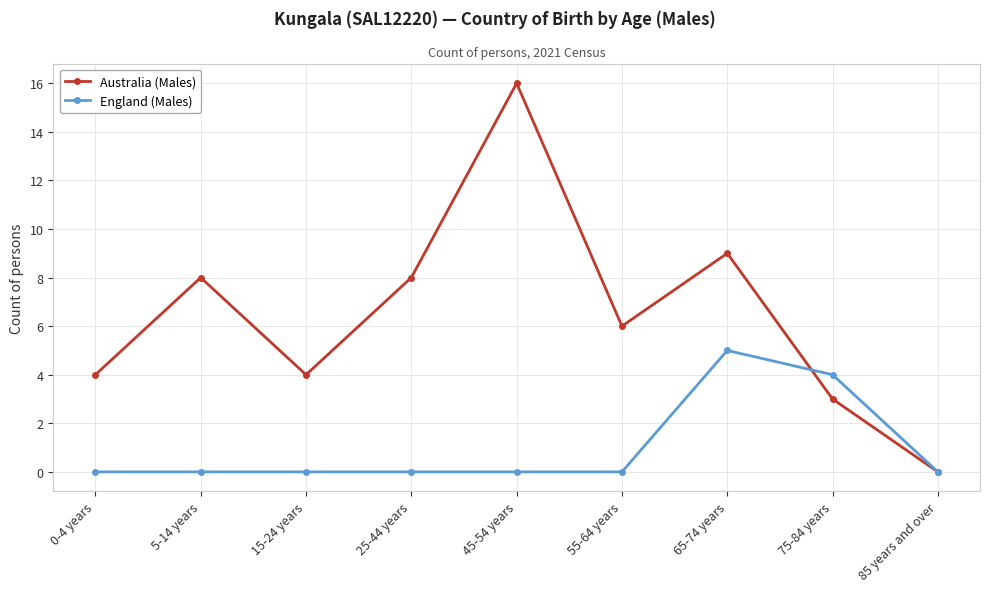

Reading right to left, what are all the values shown in this chart?

Australia (Males): 85 years and over=0	75-84 years=3	65-74 years=9	55-64 years=6	45-54 years=16	25-44 years=8	15-24 years=4	5-14 years=8	0-4 years=4
England (Males): 85 years and over=0	75-84 years=4	65-74 years=5	55-64 years=0	45-54 years=0	25-44 years=0	15-24 years=0	5-14 years=0	0-4 years=0